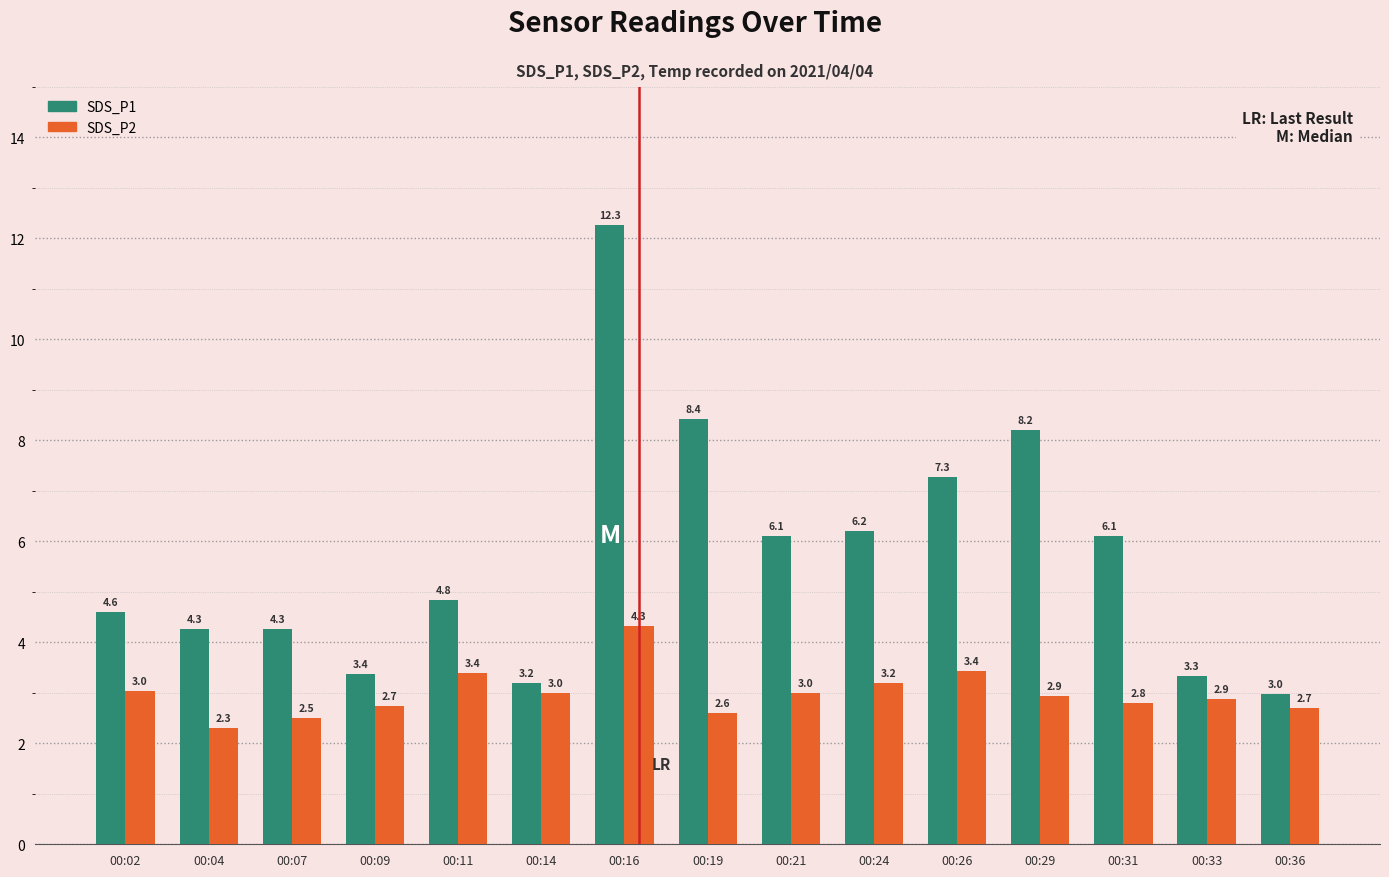

What is the greatest value displayed?

12.3